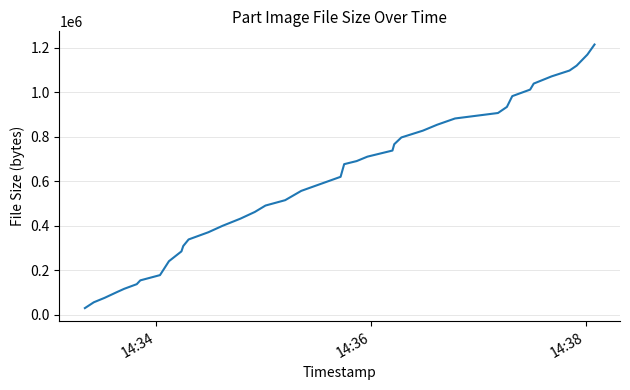

What is the maximum value shown in the chart?

1215684